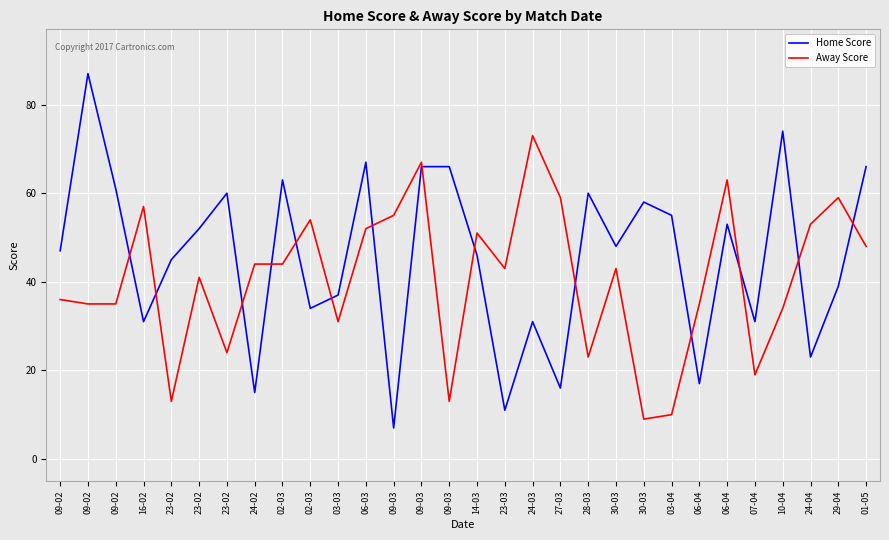

Reading left to right, extract all data points from this chart.

Home Score: 47	87	61	31	45	52	60	15	63	34	37	67	7	66	66	46	11	31	16	60	48	58	55	17	53	31	74	23	39	66
Away Score: 36	35	35	57	13	41	24	44	44	54	31	52	55	67	13	51	43	73	59	23	43	9	10	35	63	19	34	53	59	48